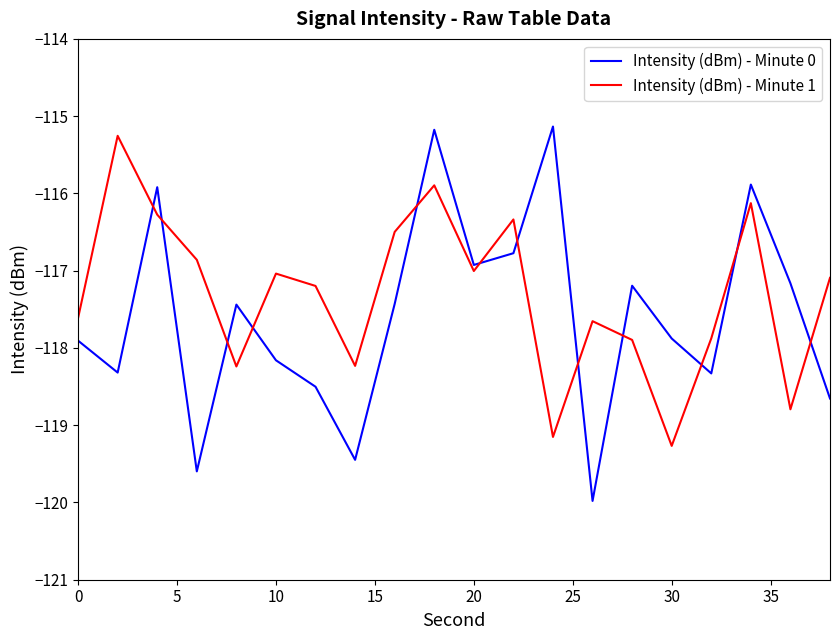

What is the lowest value of the Intensity (dBm) - Minute 1 series?

-119.3